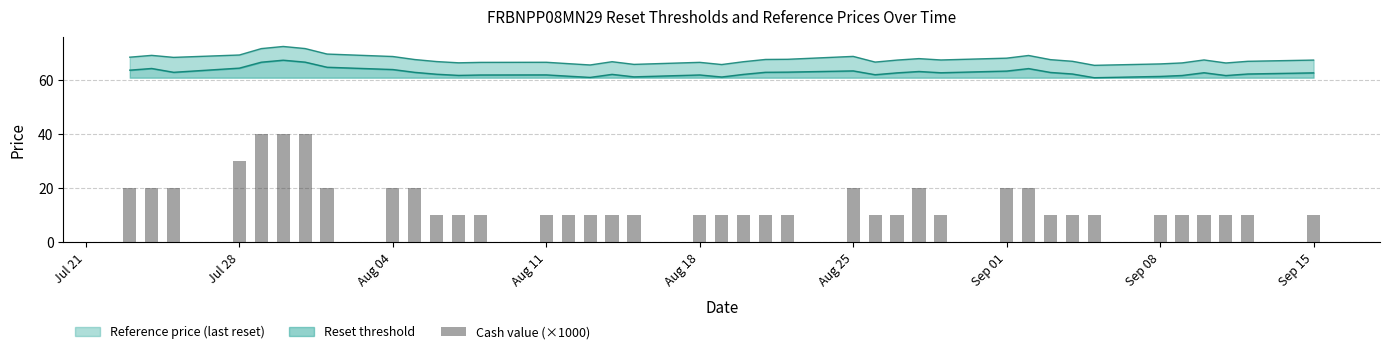

What is the ratio of the value at Jul 21 to the value at Sep 01?

0.5